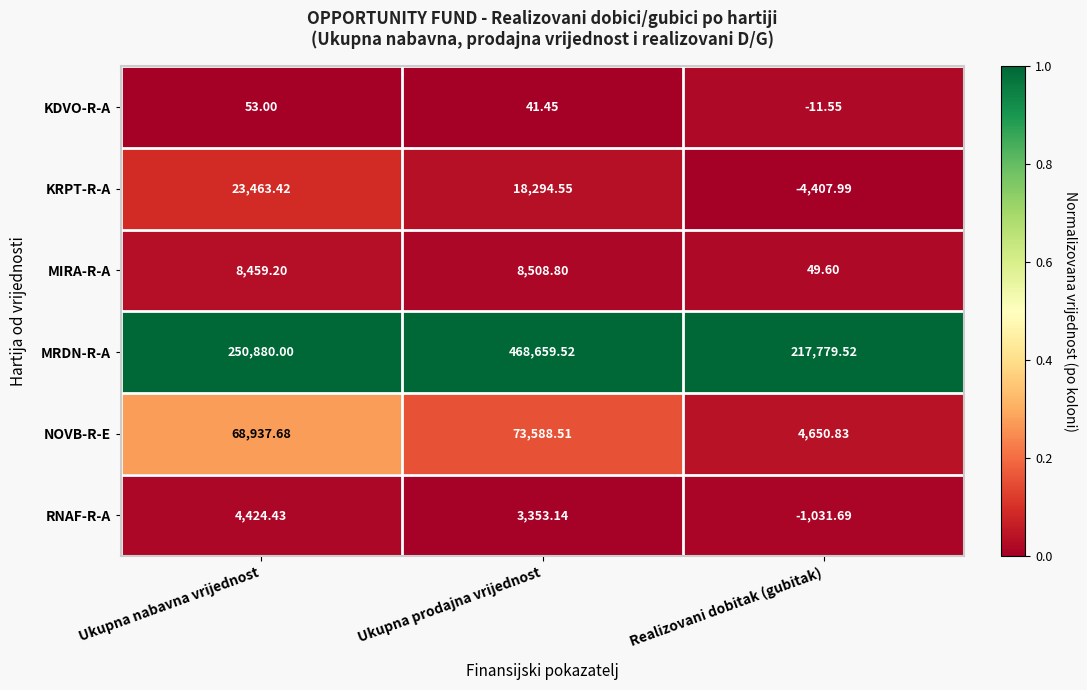

Between Ukupna prodajna vrijednost and Realizovani dobitak (gubitak), which series saw the biggest shift?

MRDN-R-A